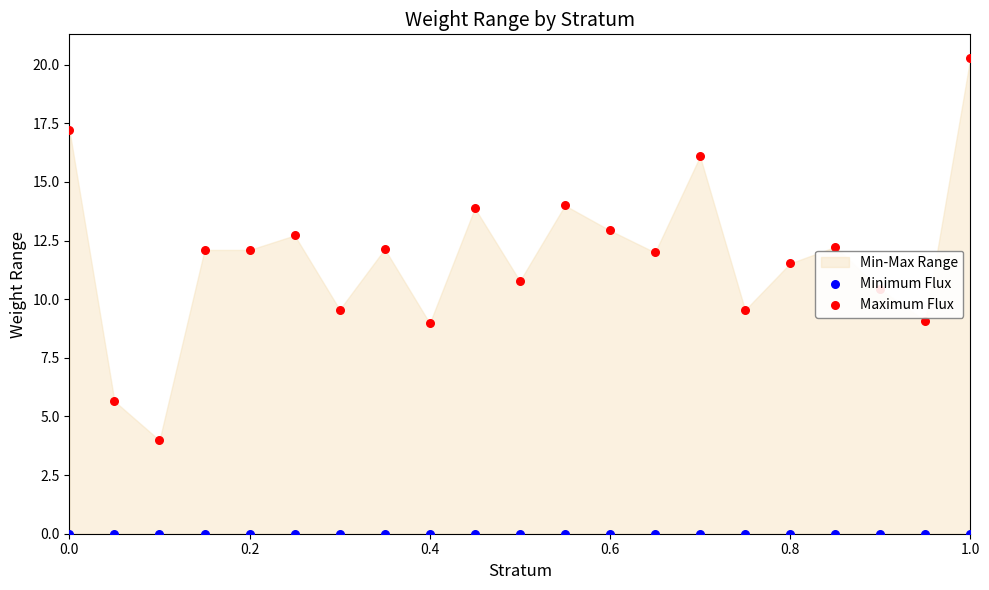

Which series contains the highest Y value?

Maximum Flux